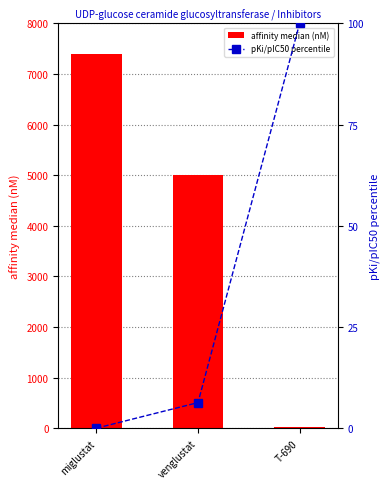

Which label corresponds to the largest value in the chart?

miglustat